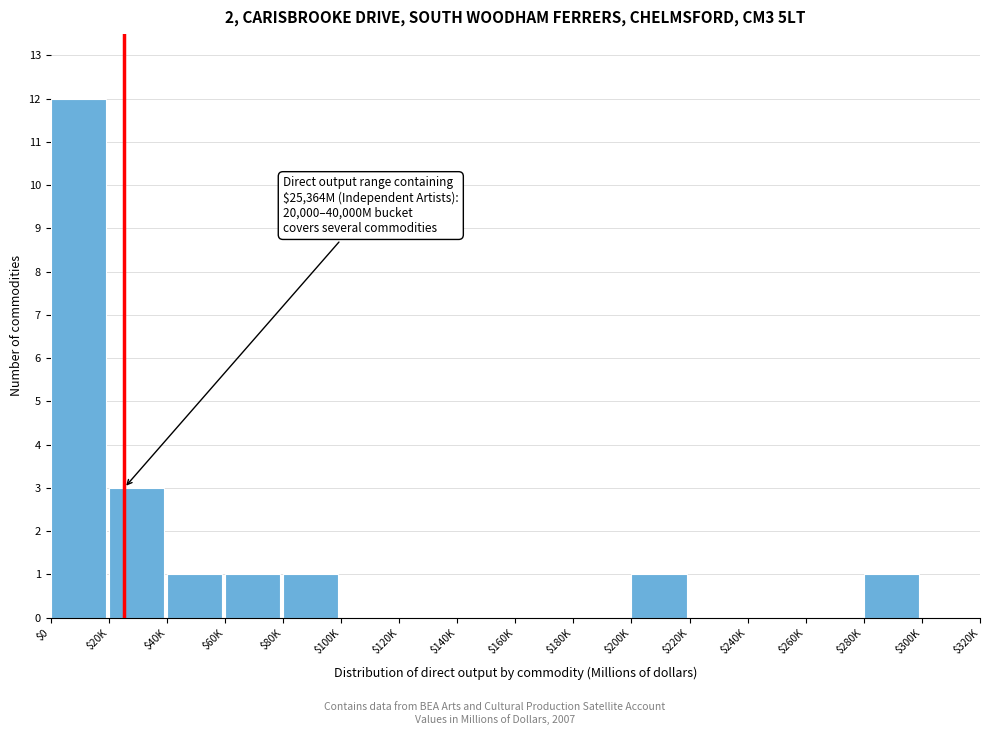

At which label is the value closest to 6?

$20K